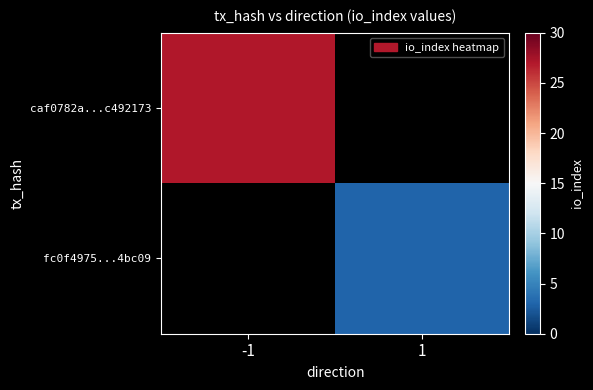

Rank the series by their average value, from highest to lowest.

caf0782a...c492173, fc0f4975...4bc09